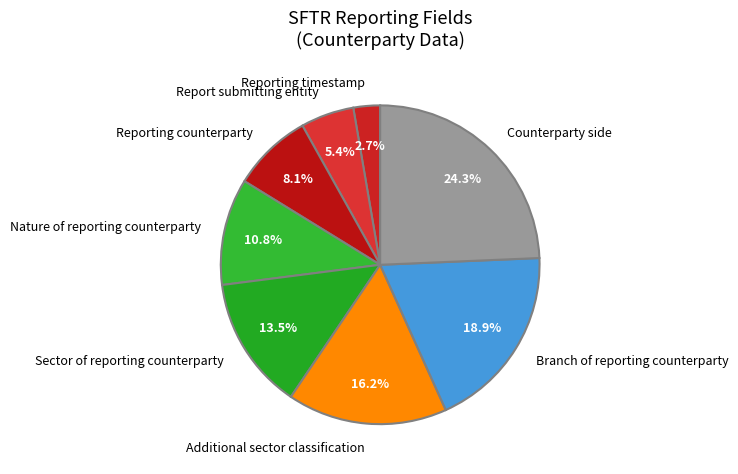

What is the largest slice in the pie chart?

Counterparty side